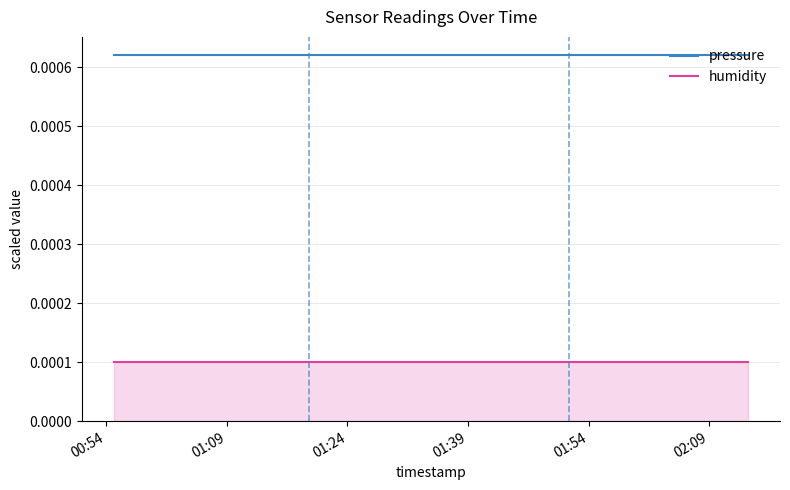

True or false: pressure and humidity intersect in this chart.

False